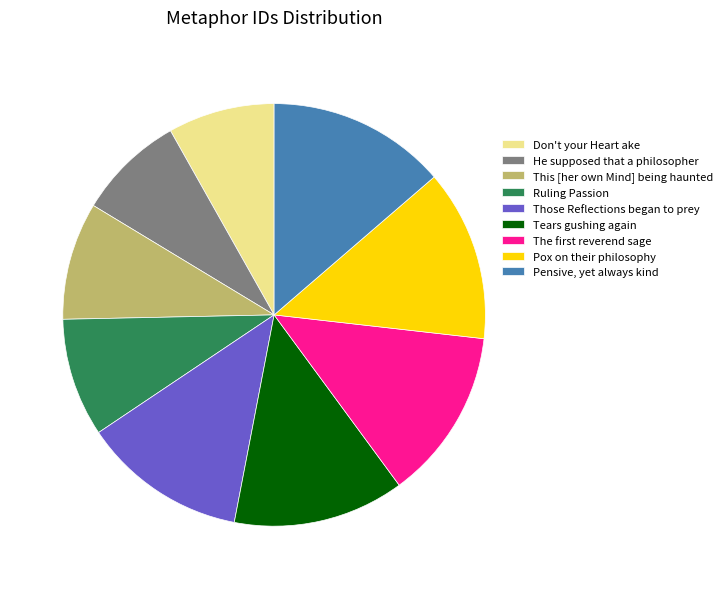

Does He supposed that a philosopher represent more than half of the total?

No